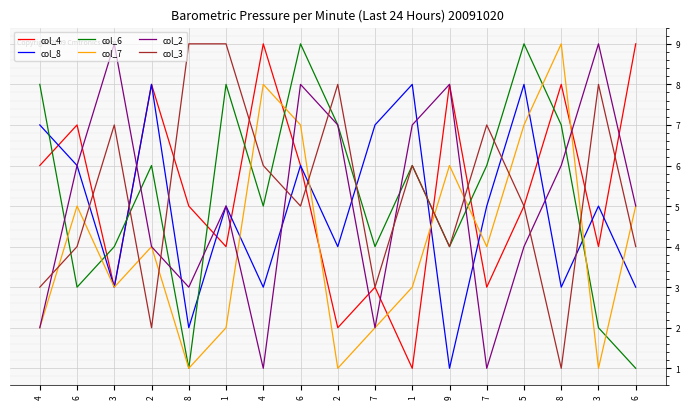

What is the lowest value of the col_7 series?

1